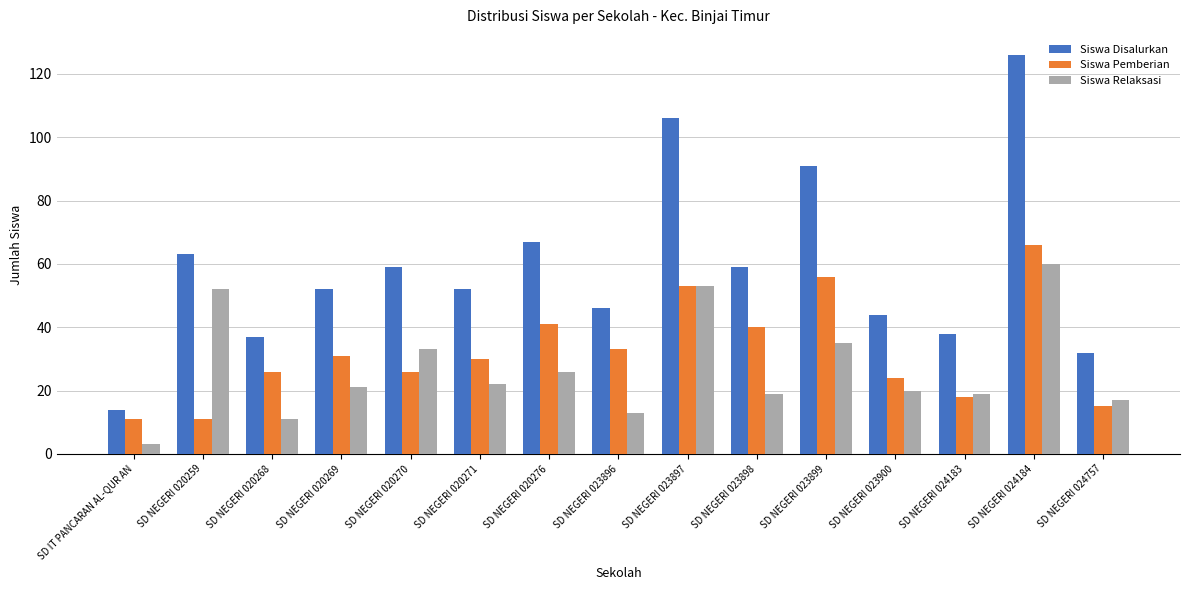

Which series has the largest total across all categories?

Siswa Disalurkan